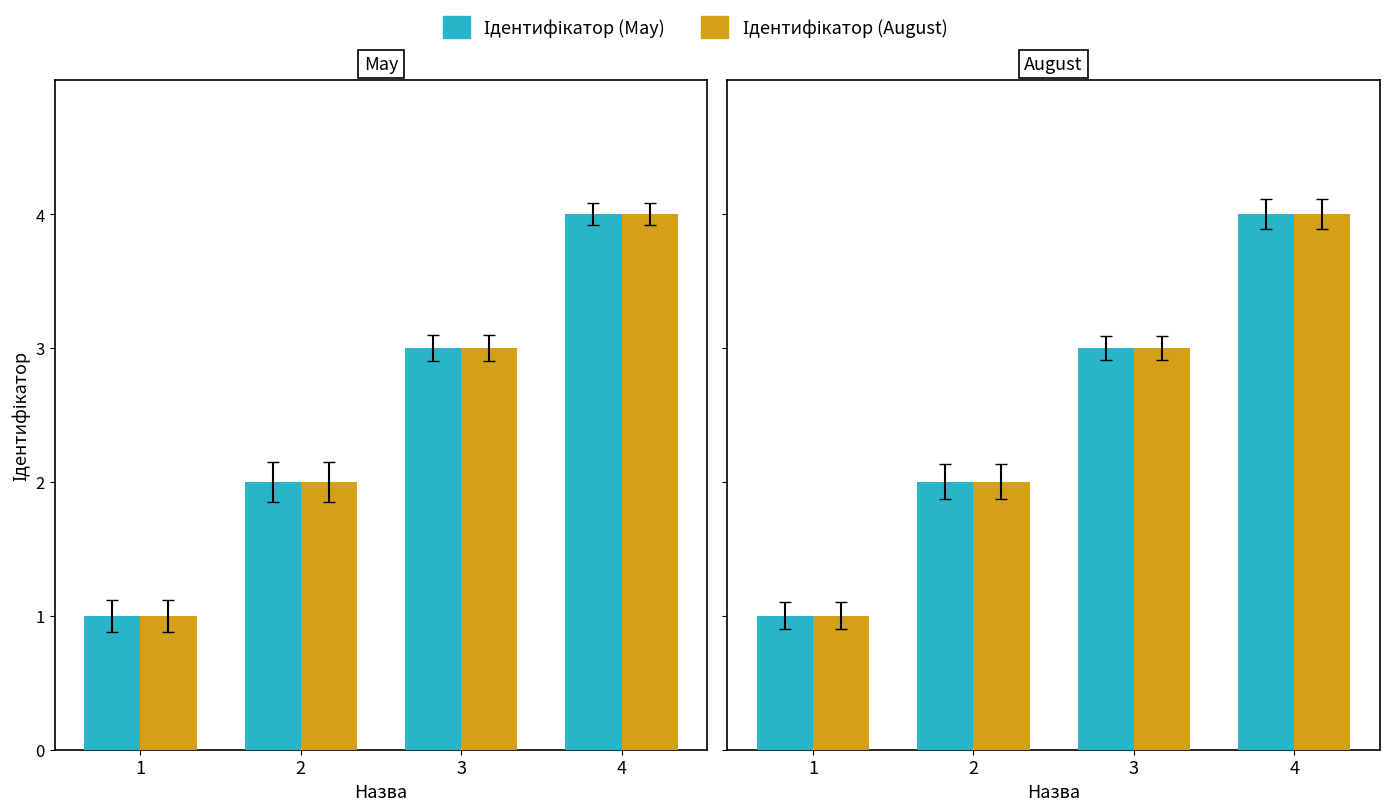

What is the difference between the second highest and second lowest values in the Ідентифікатор (May) series?

1